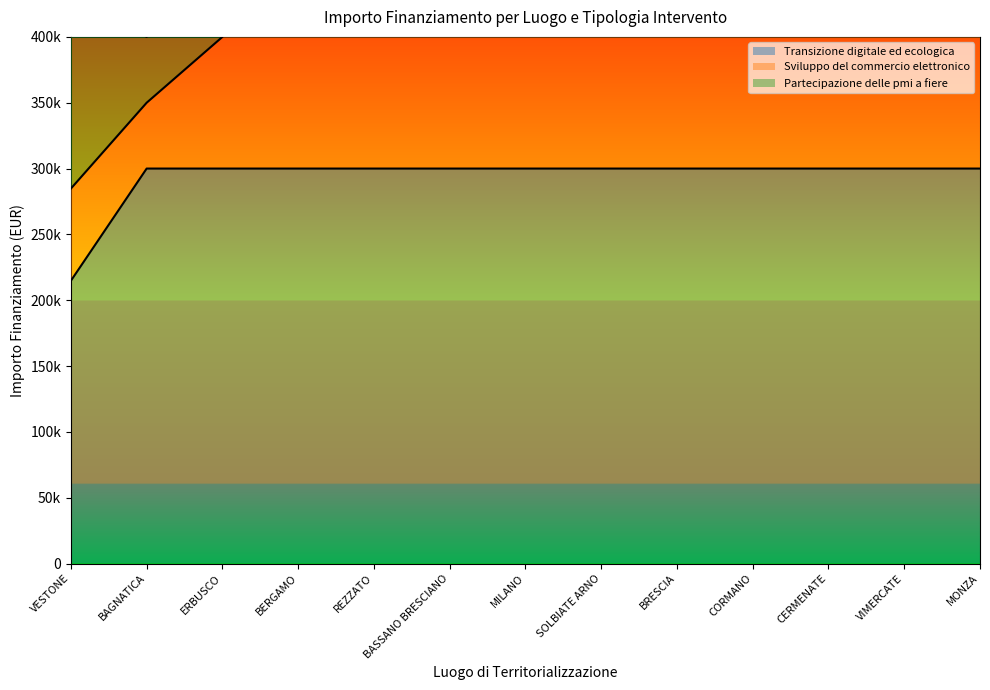

Is it true that Transizione digitale ed ecologica equals 80693 at BASSANO BRESCIANO?

False